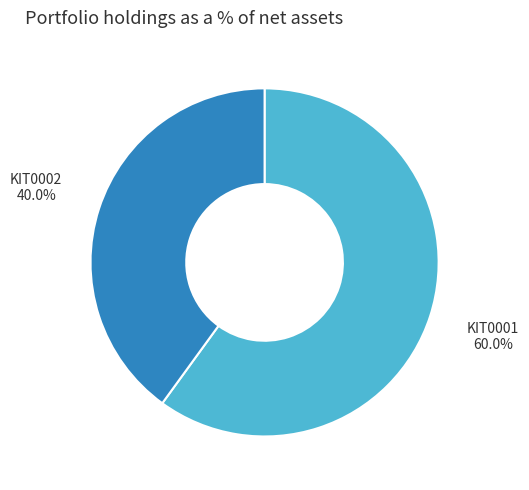

To the nearest percent, what percentage of the pie is KIT0001?

60%